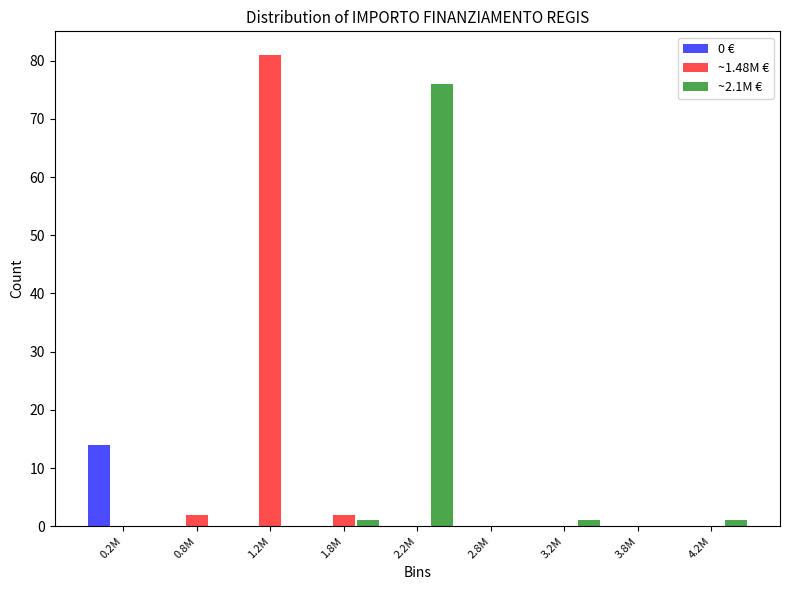

Reading left to right, list all the values displayed in this chart.

0 €: 0.2M=14	0.8M=0	1.2M=0	1.8M=0	2.2M=0	2.8M=0	3.2M=0	3.8M=0	4.2M=0
~1.48M €: 0.2M=0	0.8M=2	1.2M=81	1.8M=2	2.2M=0	2.8M=0	3.2M=0	3.8M=0	4.2M=0
~2.1M €: 0.2M=0	0.8M=0	1.2M=0	1.8M=1	2.2M=76	2.8M=0	3.2M=1	3.8M=0	4.2M=1